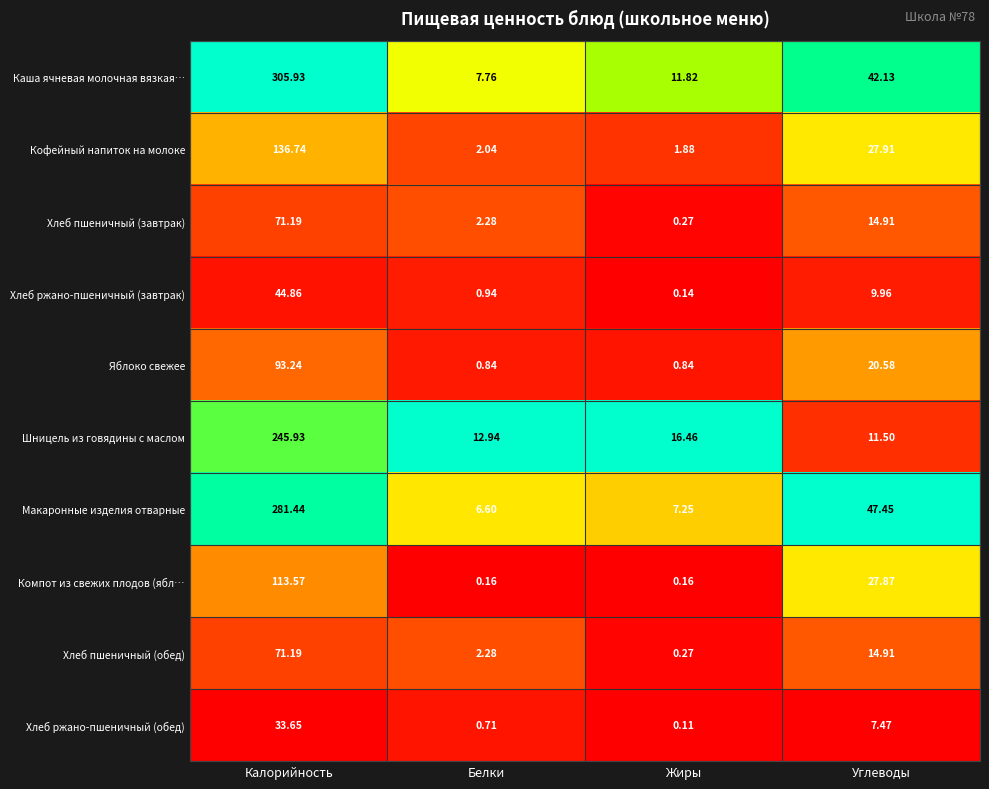

What is the difference between the highest and lowest values at Углеводы?

40.0